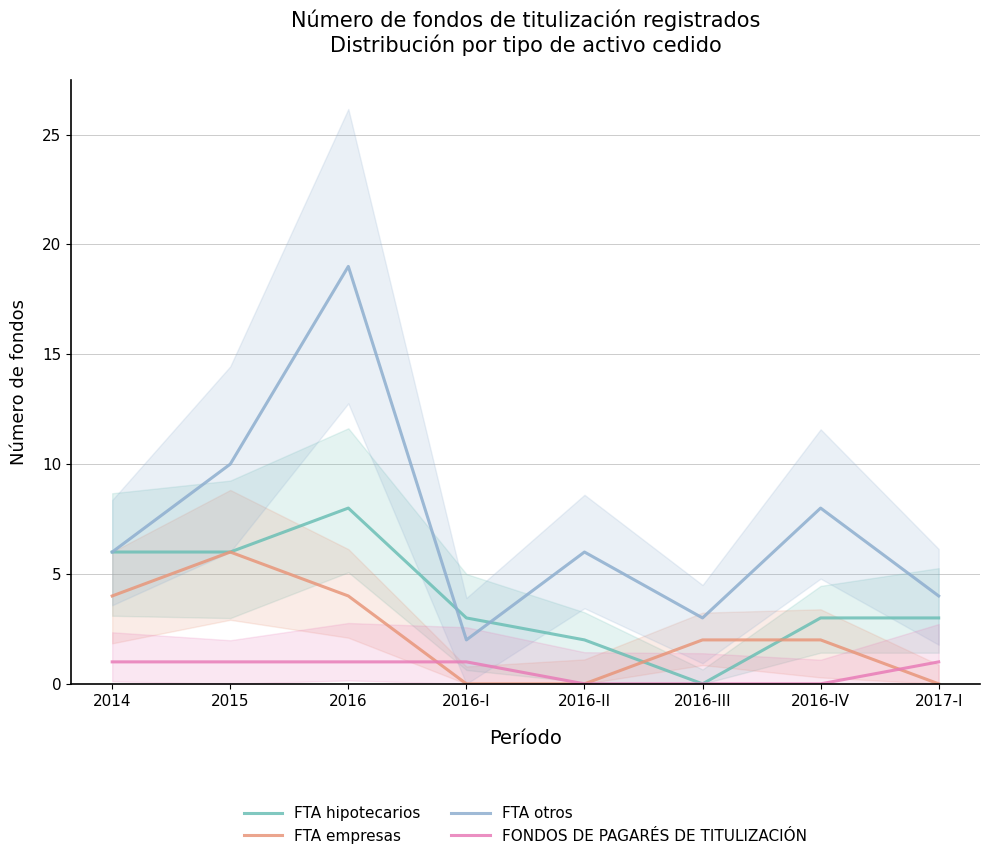

What is the difference between the maximum and second lowest values in the FTA hipotecarios series?

6